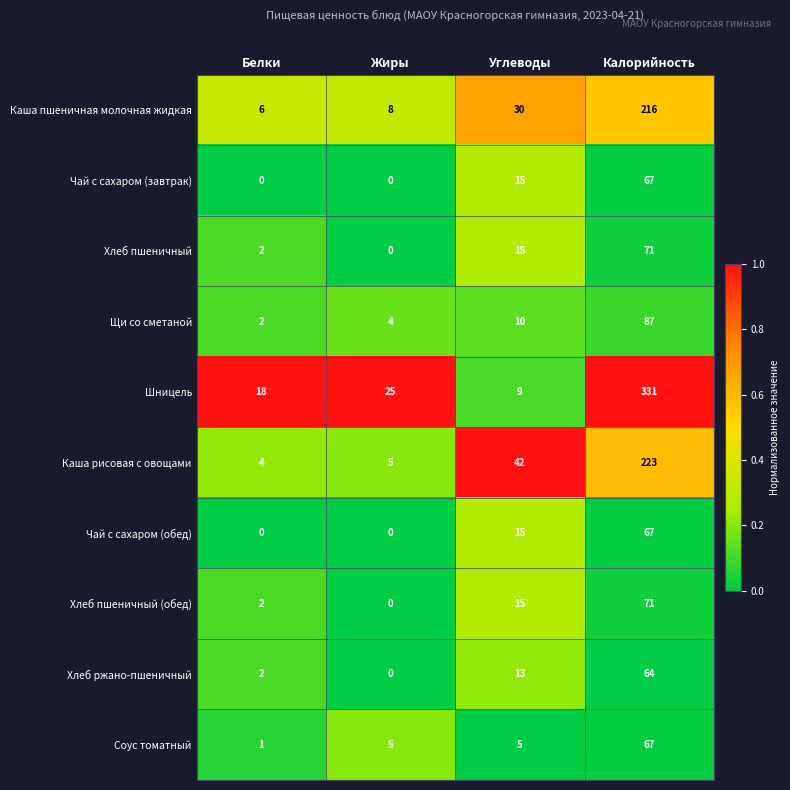

Which series has the largest total across all categories?

Шницель